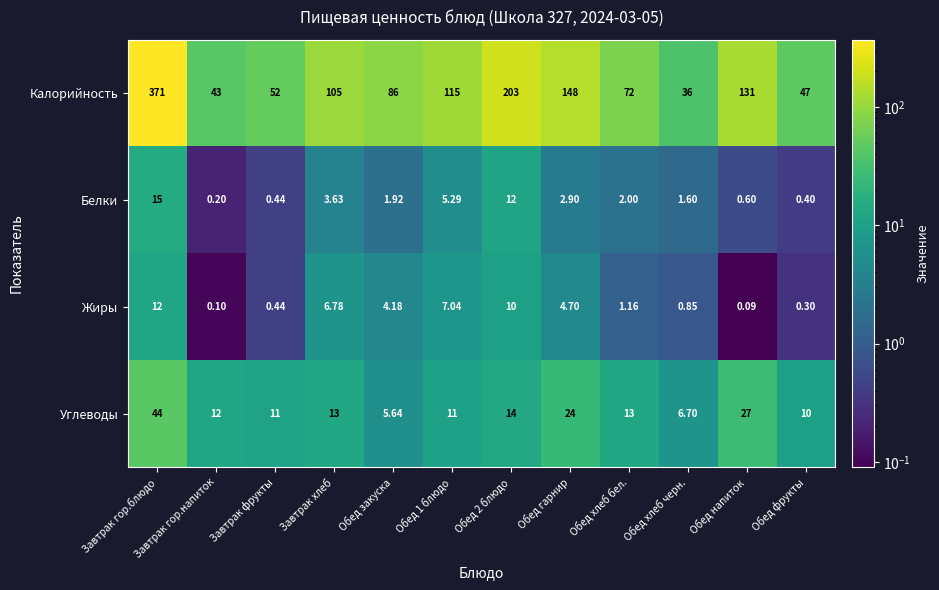

At which category is the sum across all series the highest?

Завтрак гор.блюдо